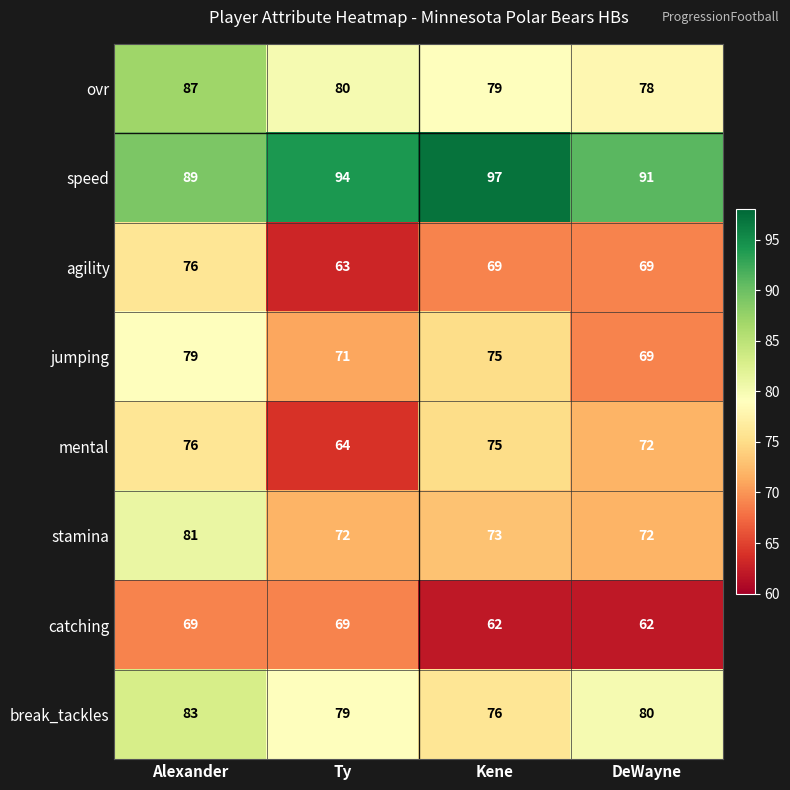

The value of ovr at Kene is 42. True or false?

False